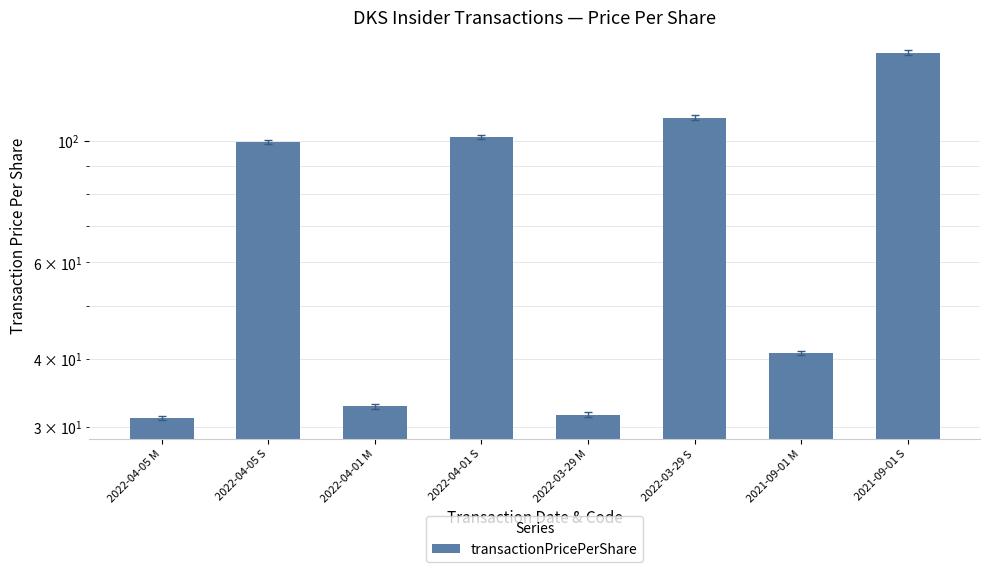

Reading left to right, transcribe all the data shown in this chart.

2022-04-05 M=31.2	2022-04-05 S=99.7	2022-04-01 M=32.8	2022-04-01 S=101.8	2022-03-29 M=31.6	2022-03-29 S=110.3	2021-09-01 M=41.0	2021-09-01 S=145.0